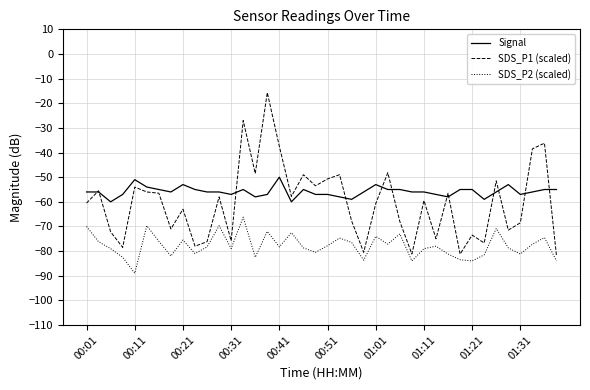

Is this an area chart (filled region under the line)?

No